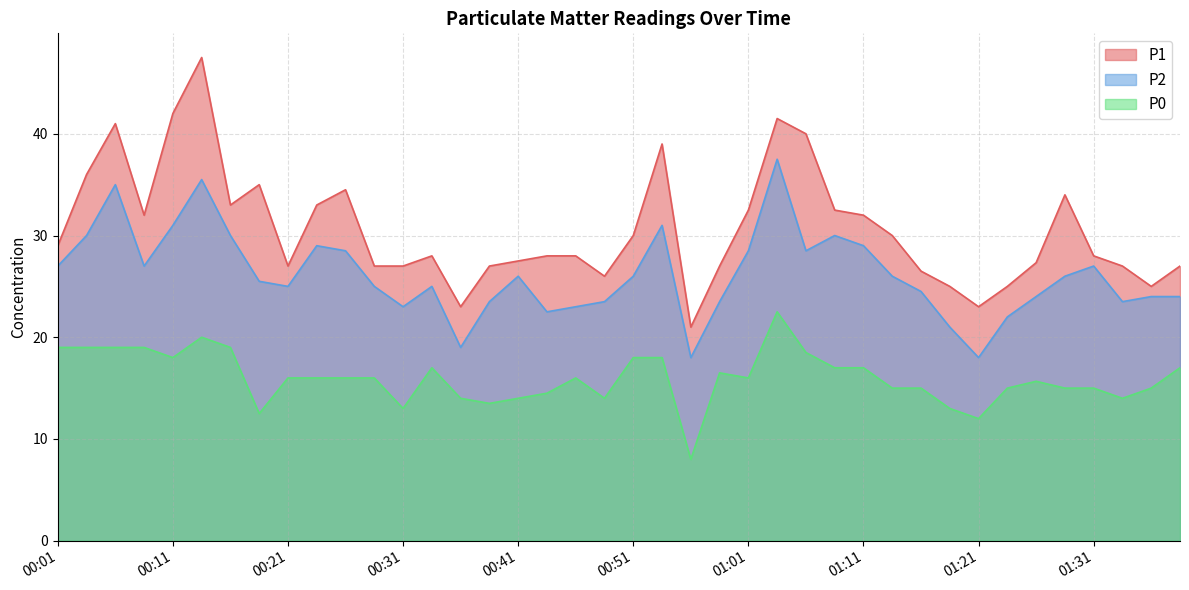

What is the value of the P0 point at the 36th from the left?

15.0